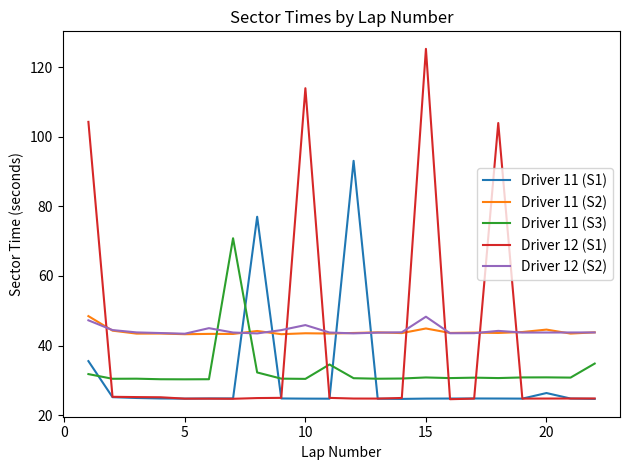

Which series has the largest range (max minus min)?

Driver 12 (S1)